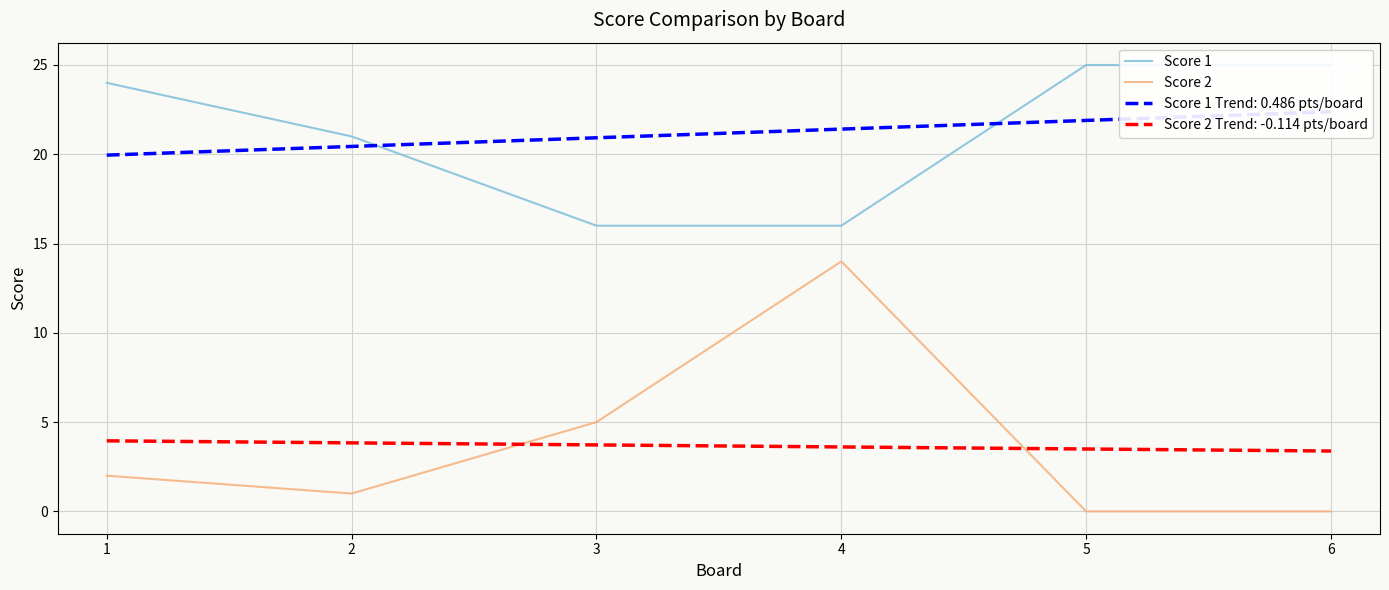

Reading left to right, list all the values displayed in this chart.

Score 1: 1=24	2=21	3=16	4=16	5=25	6=25
Score 2: 1=2	2=1	3=5	4=14	5=0	6=0